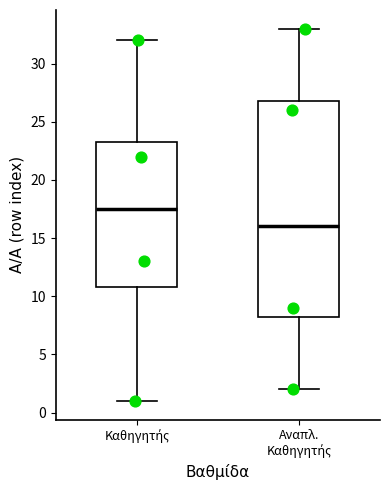

Reading left to right, transcribe this box plot: for each box, give where its median line is, the range the box spans, and where its two whiskers end, as read against the y-axis. The values are not printed on the chart, so give them approximately, as read against the axis.

Καθηγητής: median 17.5, box 11.0 to 23.5, whiskers 1.0 to 32.0
Αναπλ. Καθηγητής: median 16.0, box 8.5 to 27.0, whiskers 2.0 to 33.0